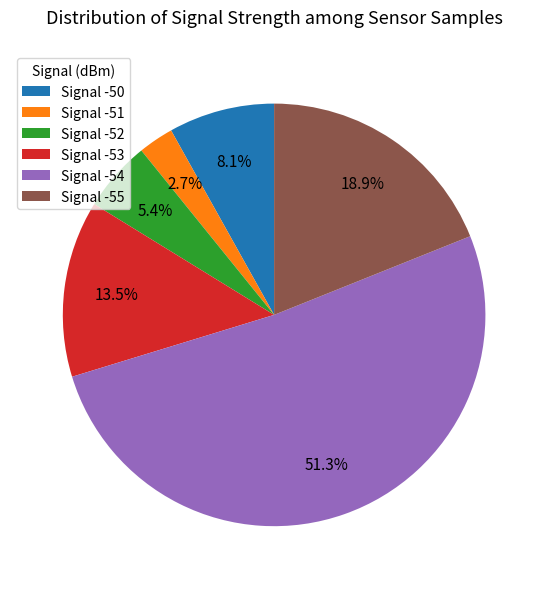

Is there a majority slice in this chart?

Yes